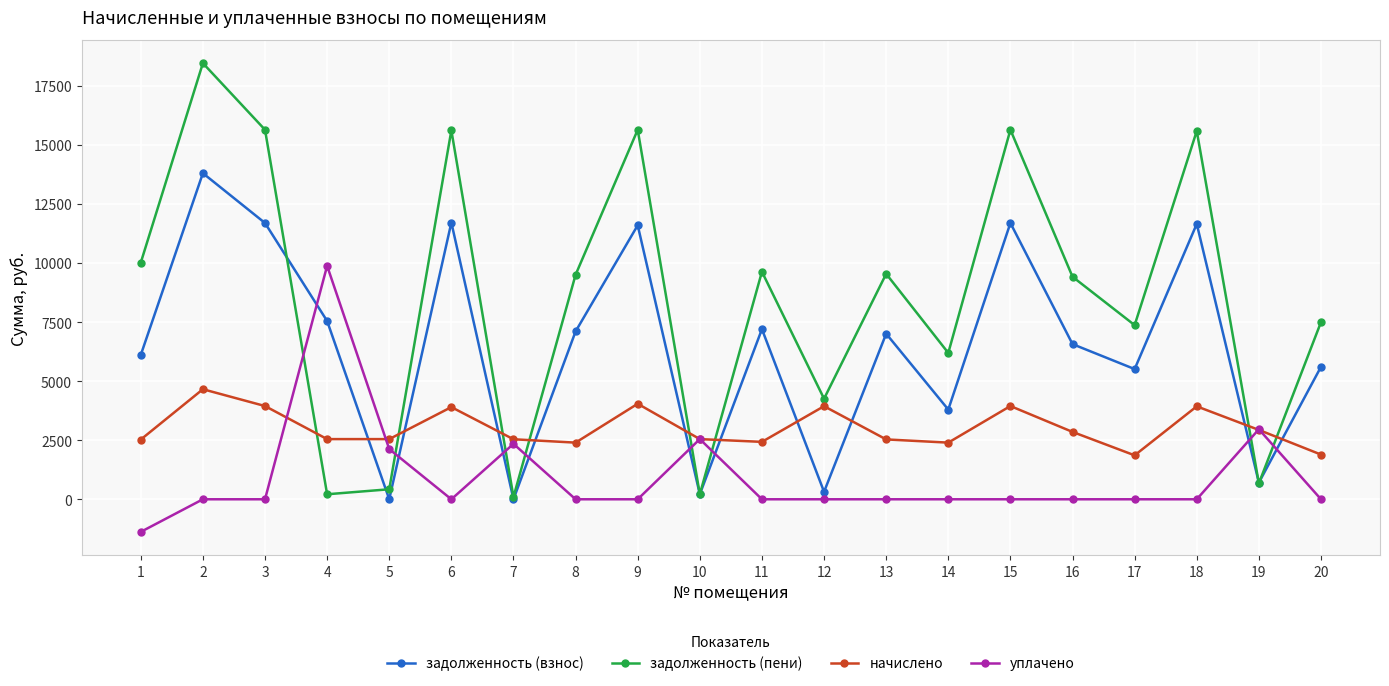

What is the value of the задолженность (взнос) point at the 10th from the left?

212.4